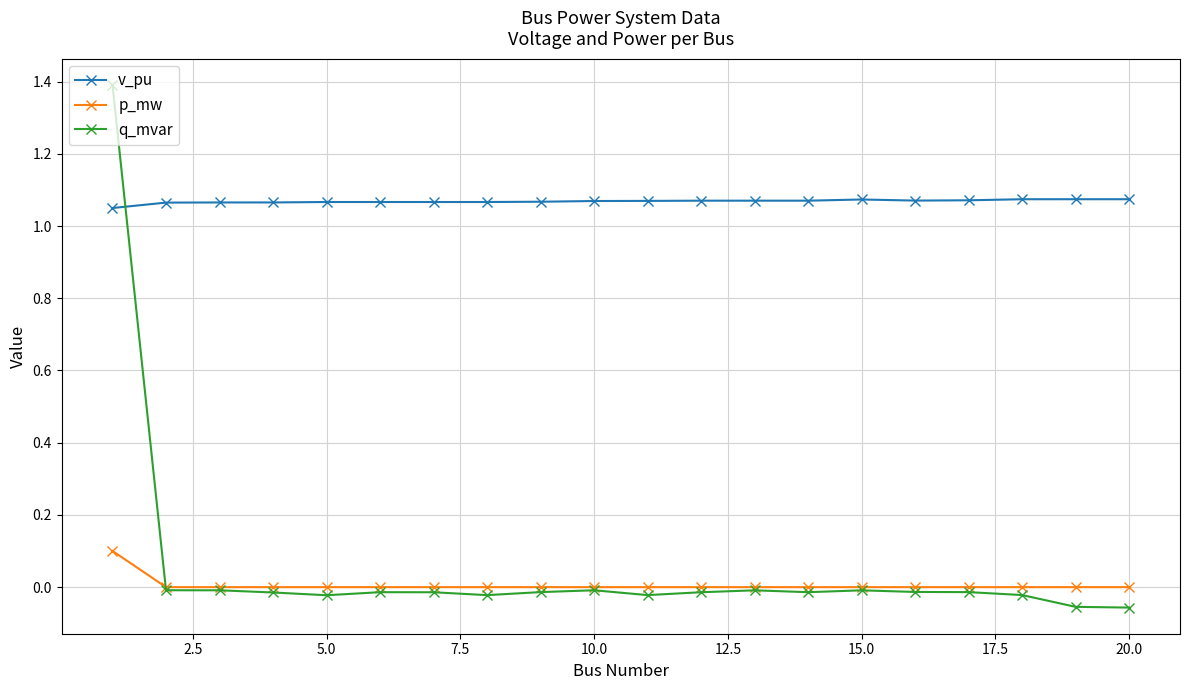

True or false: q_mvar has more than 1 interior local peaks.

True